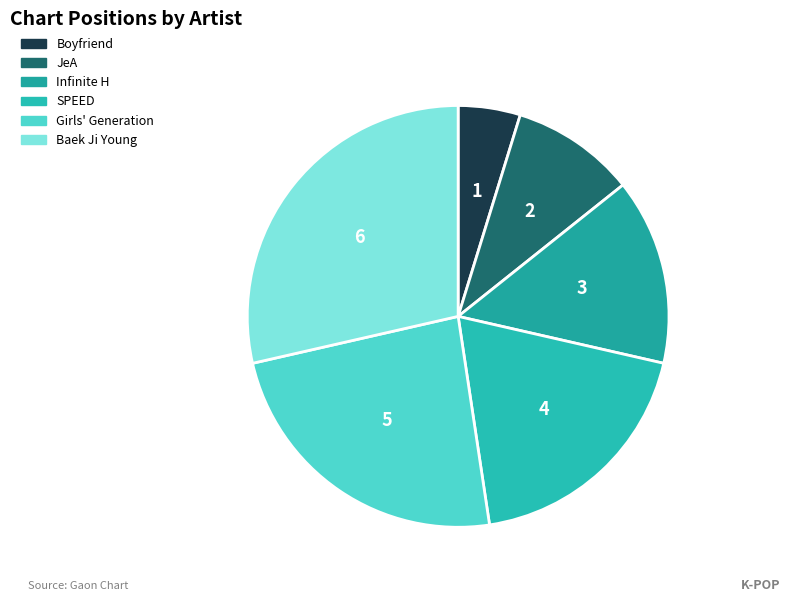

How many slices are in this pie chart?

6